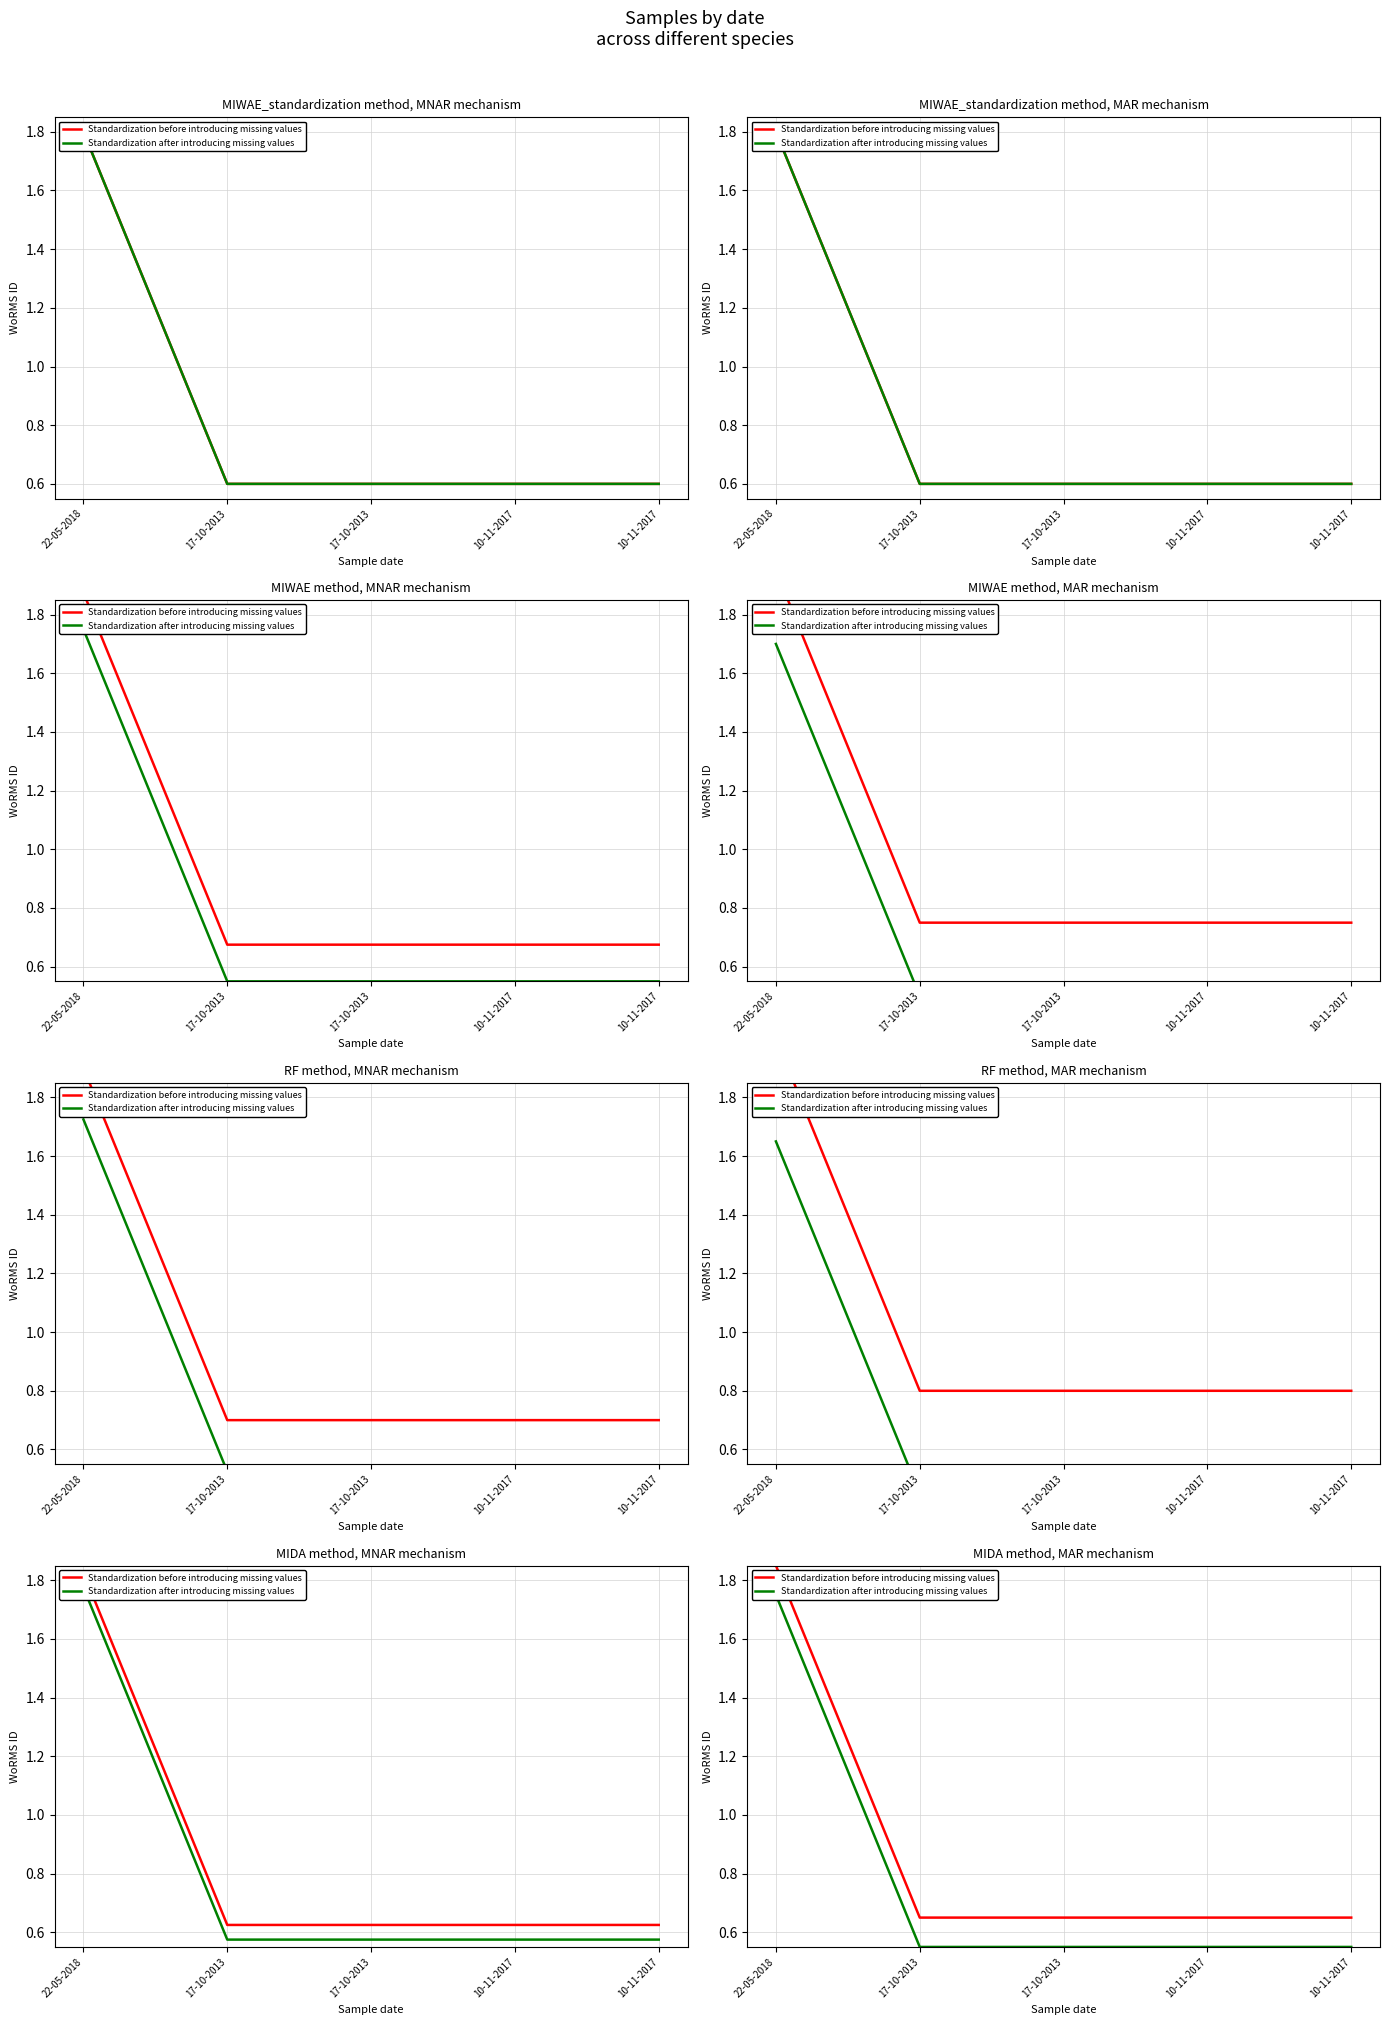

The value of Standardization before introducing missing values at 17-10-2013 is 0.2. True or false?

False